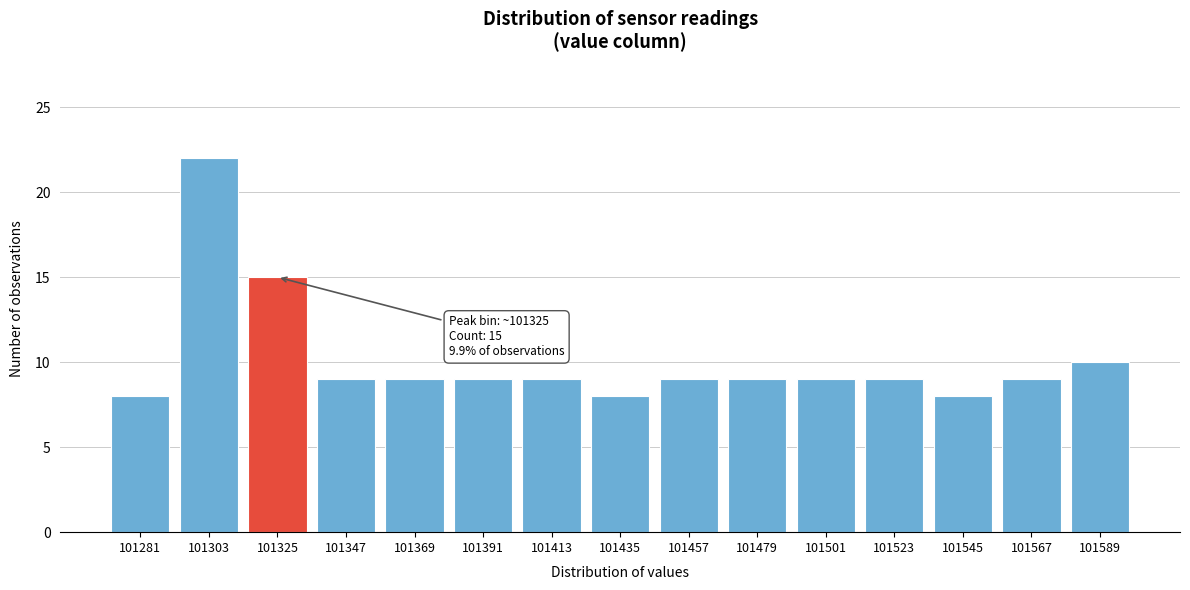

Reading left to right, what are all the values shown in this chart?

101281=8	101303=22	101325=15	101347=9	101369=9	101391=9	101413=9	101435=8	101457=9	101479=9	101501=9	101523=9	101545=8	101567=9	101589=10